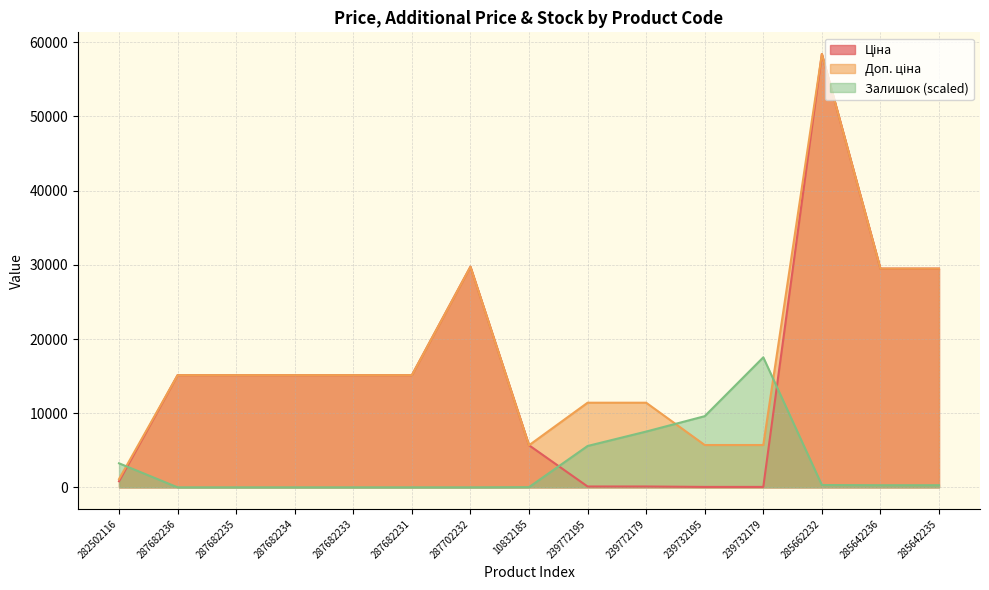

What is the total value across all series at 287682231?

30240.0